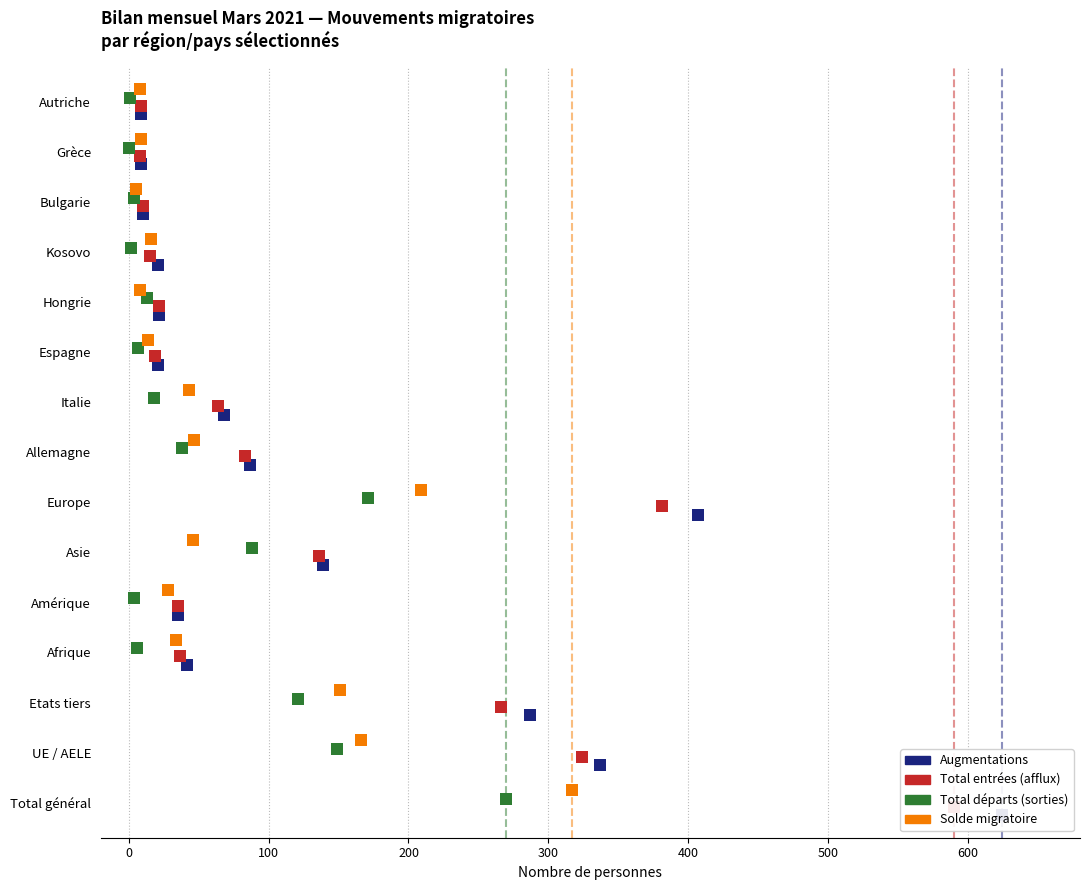

At how many categories does at least one series exceed 0?

15